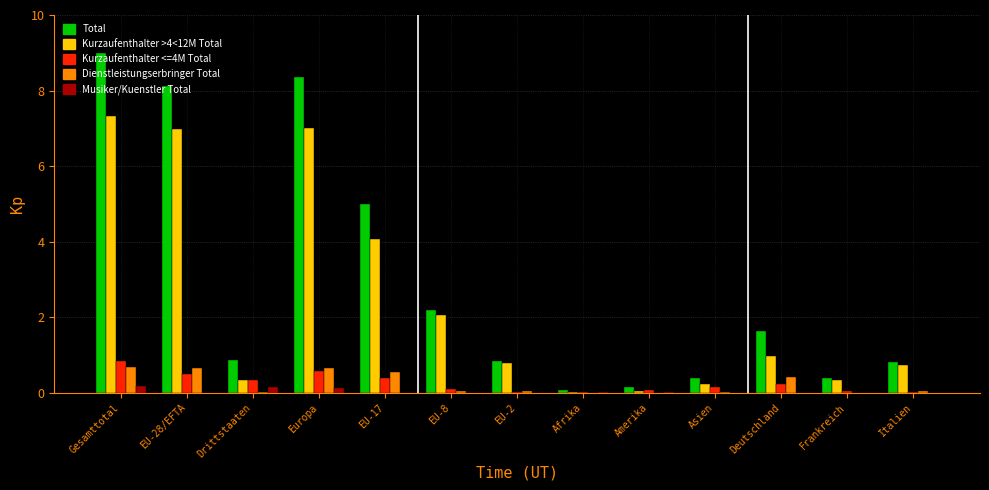

How many distinct data groups are displayed?

5